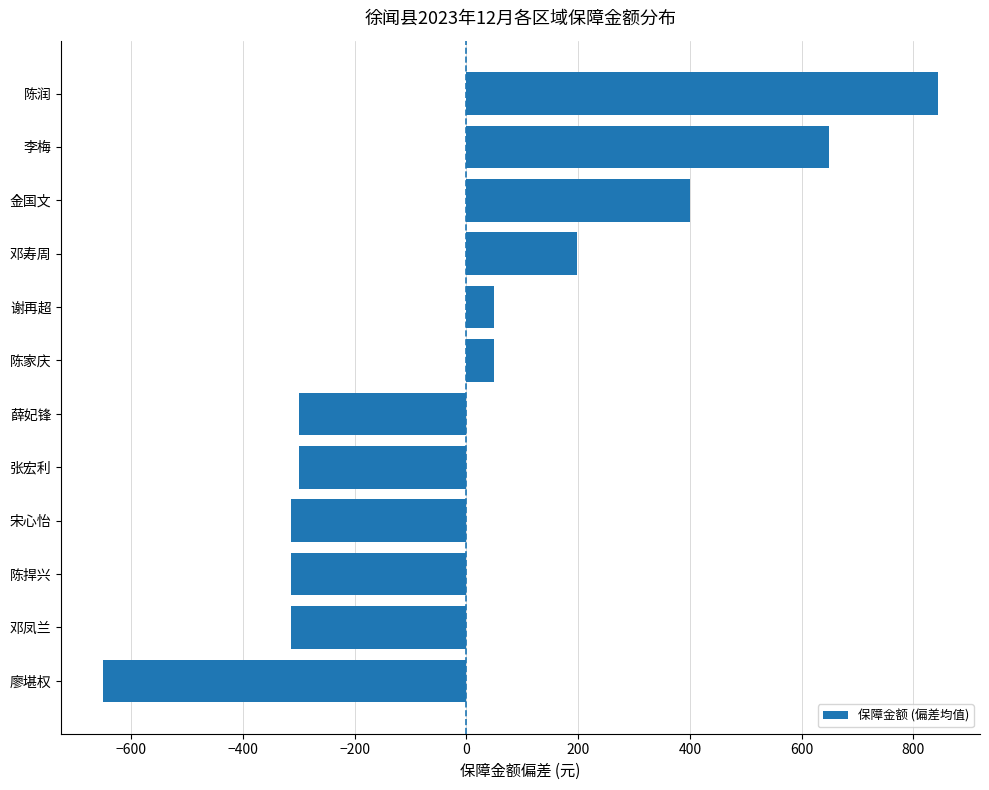

Reading top to bottom, extract all data points from this chart.

陈润=844.6	李梅=649.6	金国文=399.6	邓寿周=198.6	谢再超=49.6	陈家庆=49.6	薛妃锋=-300.4	张宏利=-300.4	宋心怡=-313.4	陈捍兴=-313.4	邓凤兰=-313.4	廖堪权=-650.4